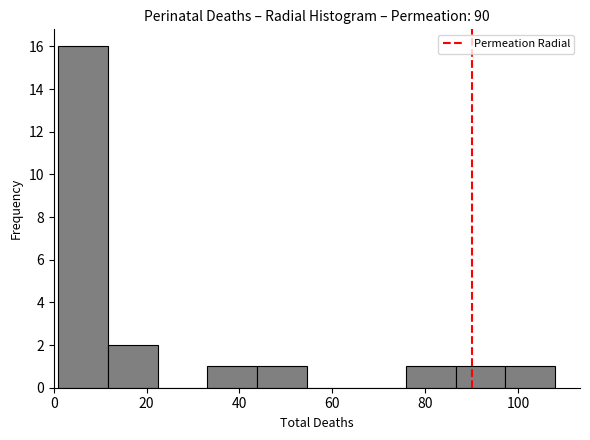

Reading left to right, list every bar in this chart as the range it spans on the x-axis followed by its height. Neither the bar edges nor the heights are printed on the chart, so give them approximately, as read against the axes.

2 to 12: 16
12 to 22: 2
22 to 34: 0
34 to 44: 1
44 to 54: 1
54 to 66: 0
66 to 76: 0
76 to 86: 1
86 to 98: 1
98 to 108: 1